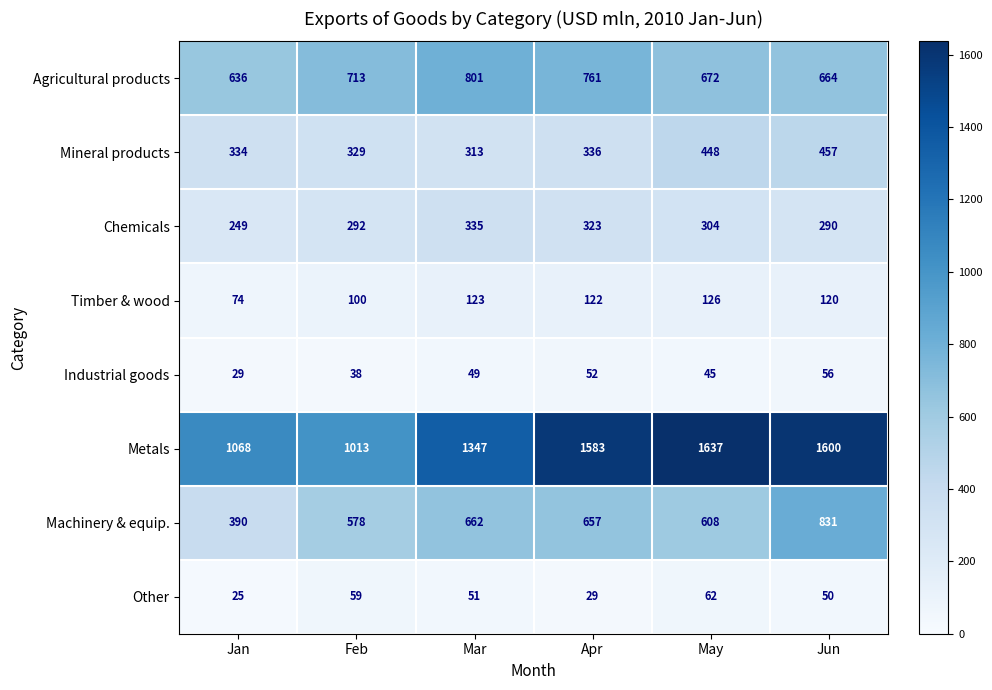

At how many categories does at least one series exceed 1137?

4